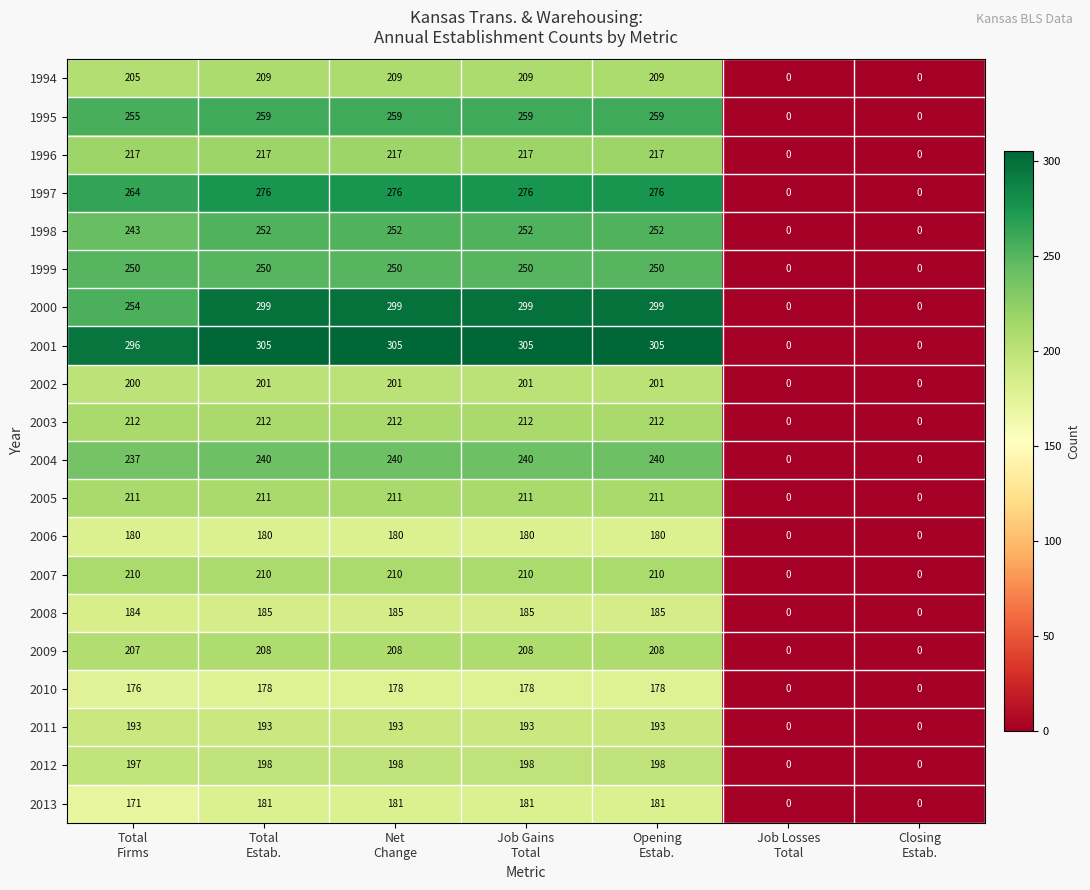

Which series has the largest range (max minus min)?

2001